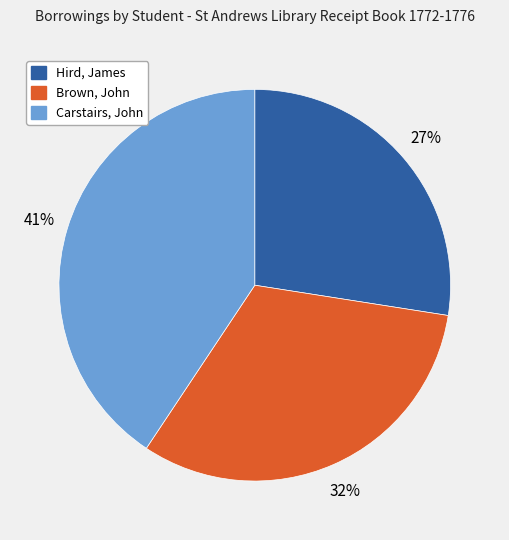

To the nearest percent, what is the combined percentage of Brown, John and Carstairs, John?

73%